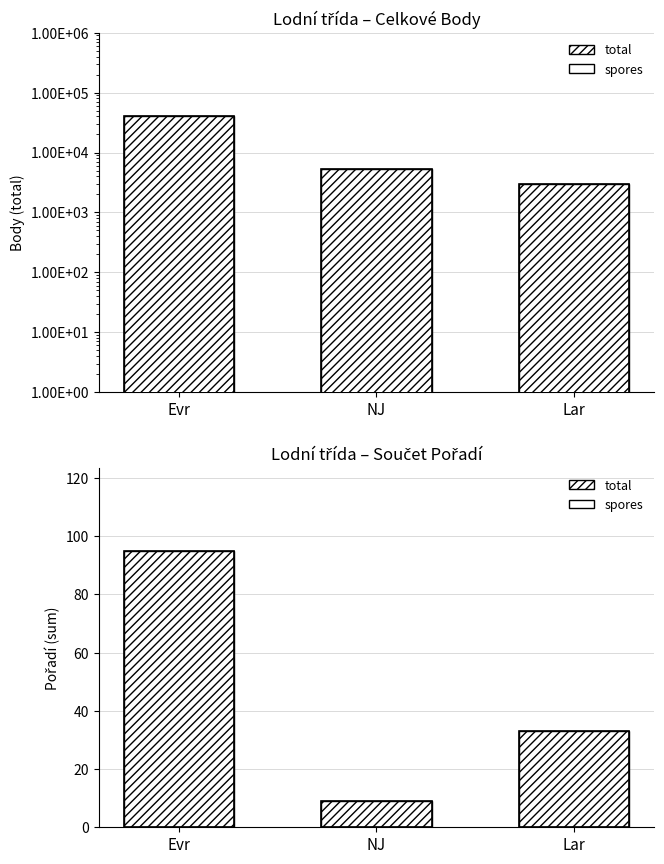

At which label does the data first exceed 33?

Evr